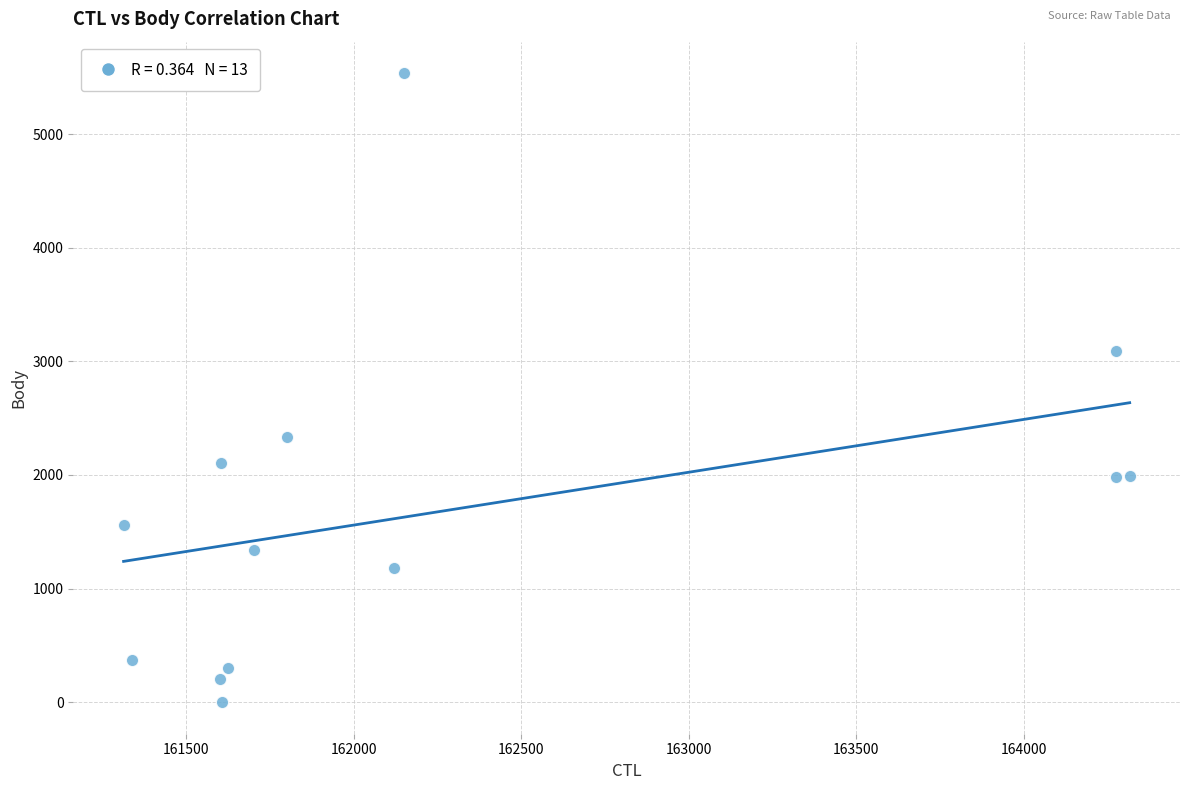

What Y value in the scatter plot is closest to 2768?

3089